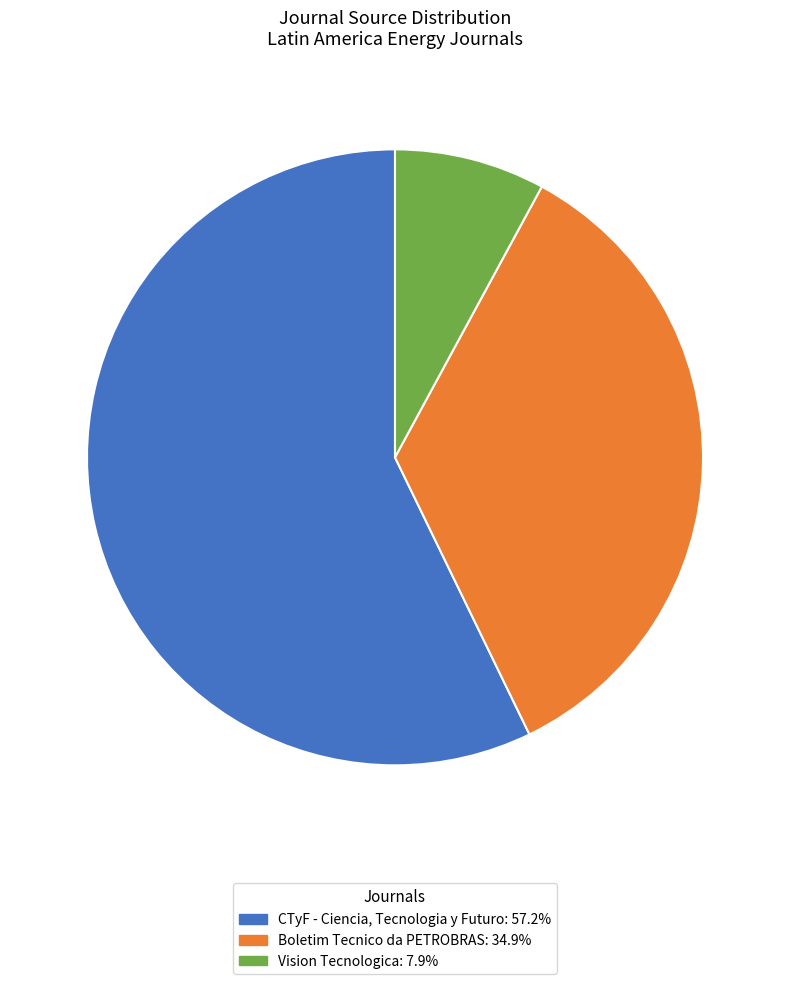

Rank the categories by value from lowest to highest.

Vision Tecnologica, Boletim Tecnico da PETROBRAS, CTyF - Ciencia, Tecnologia y Futuro